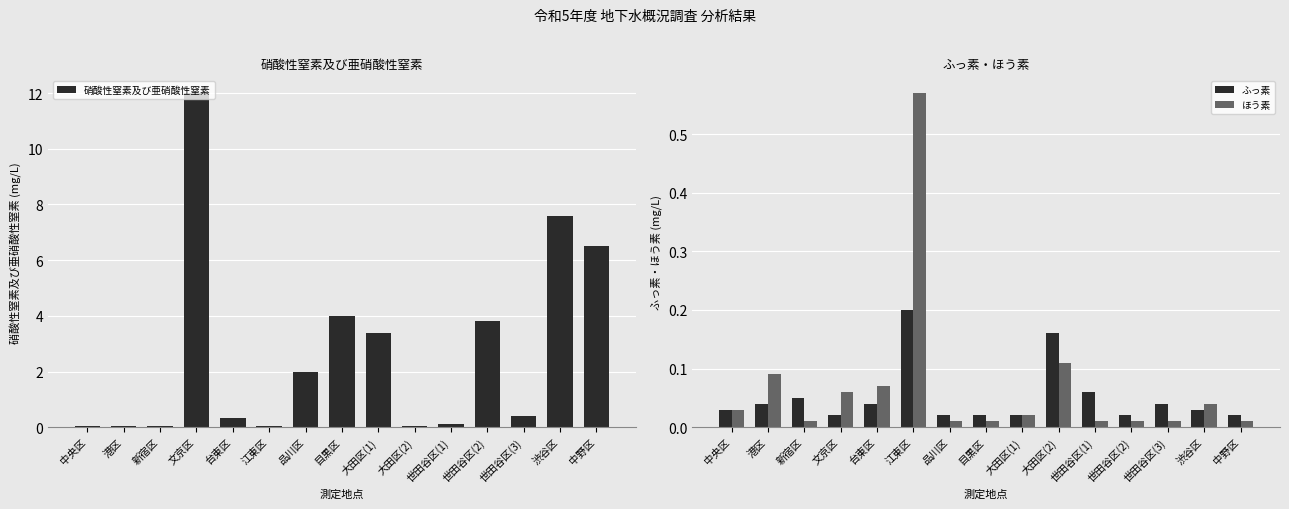

How many ふっ素 values are between 0 and 1?

15